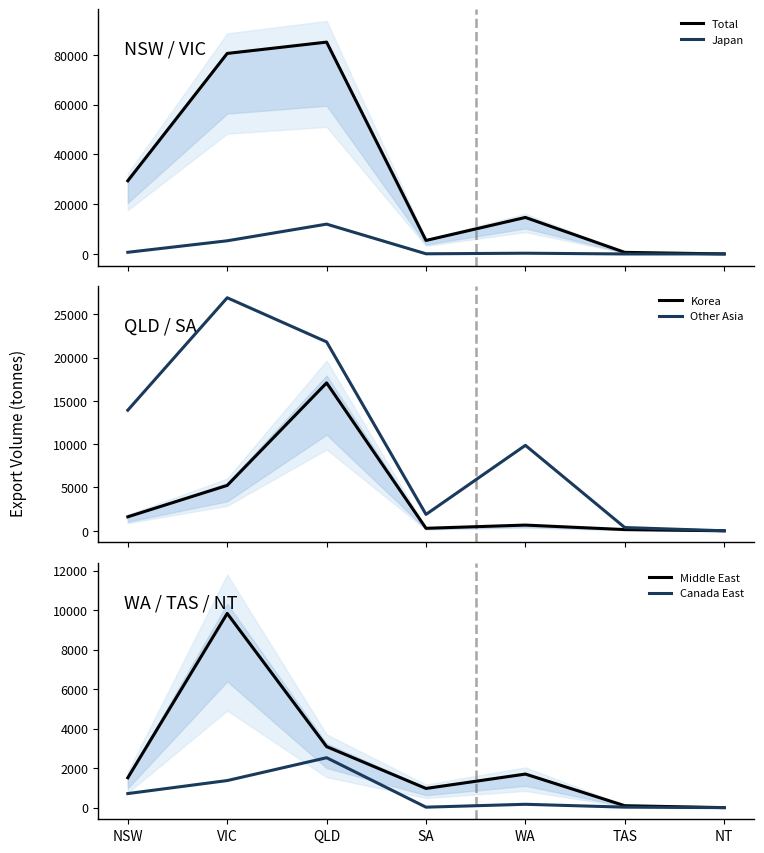

What is the sum of the Korea values at WA and TAS?

799